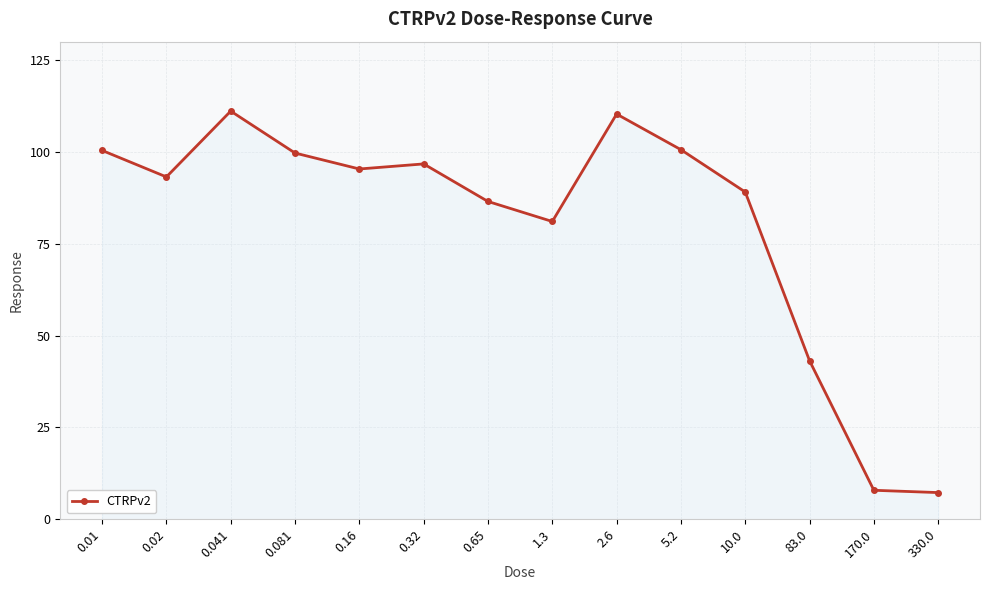

What is the maximum value shown in the chart?

111.1